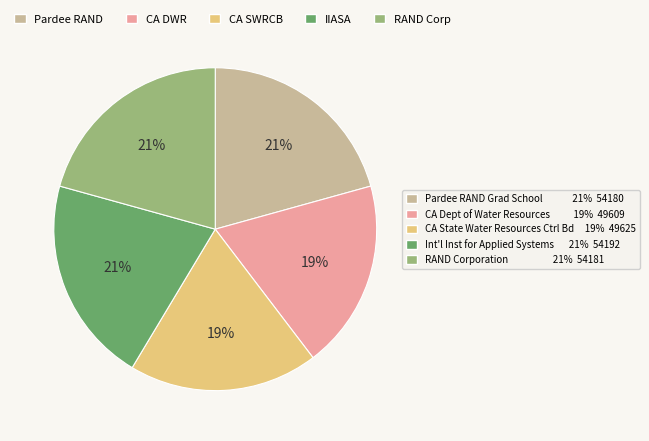

Is there any slice that represents more than half of the pie?

No